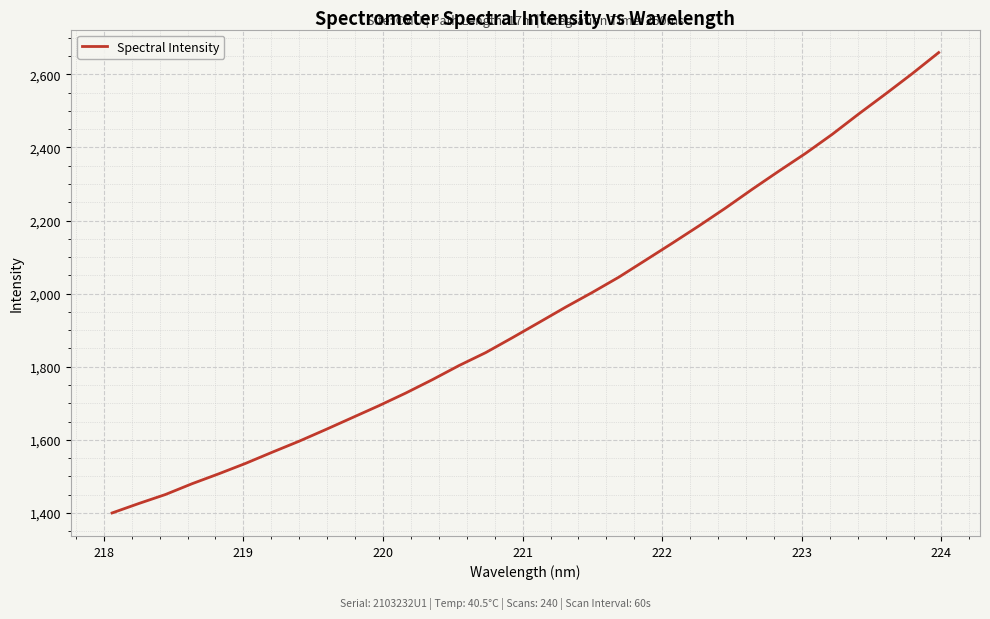

What is the maximum value shown in the chart?

2659.6